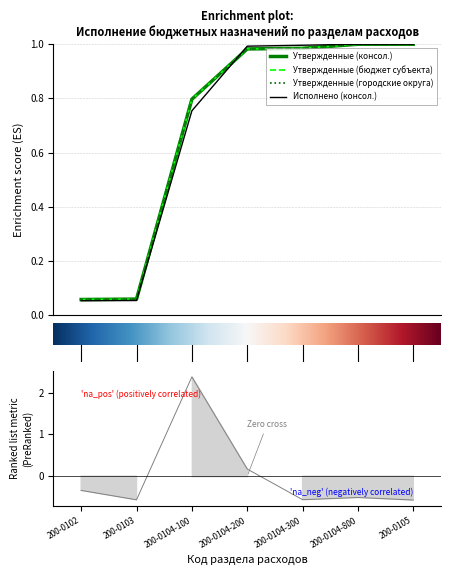

How many times do Утвержденные (городские округа) and Исполнено (консол.) cross each other?

1